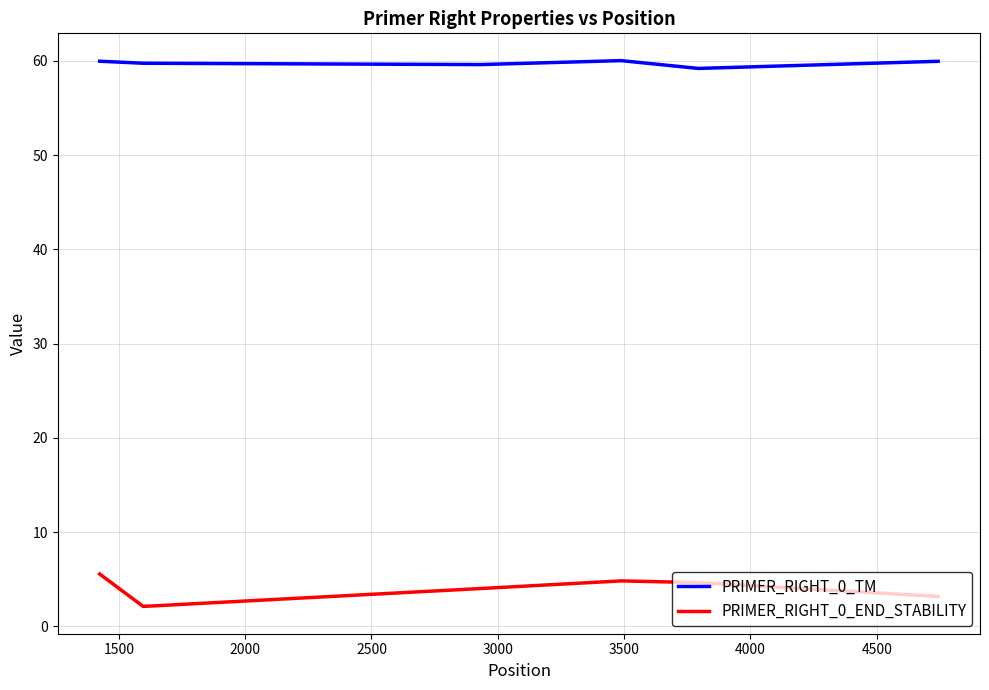

What is the difference between the maximum and minimum values in the PRIMER_RIGHT_0_END_STABILITY series?

3.4